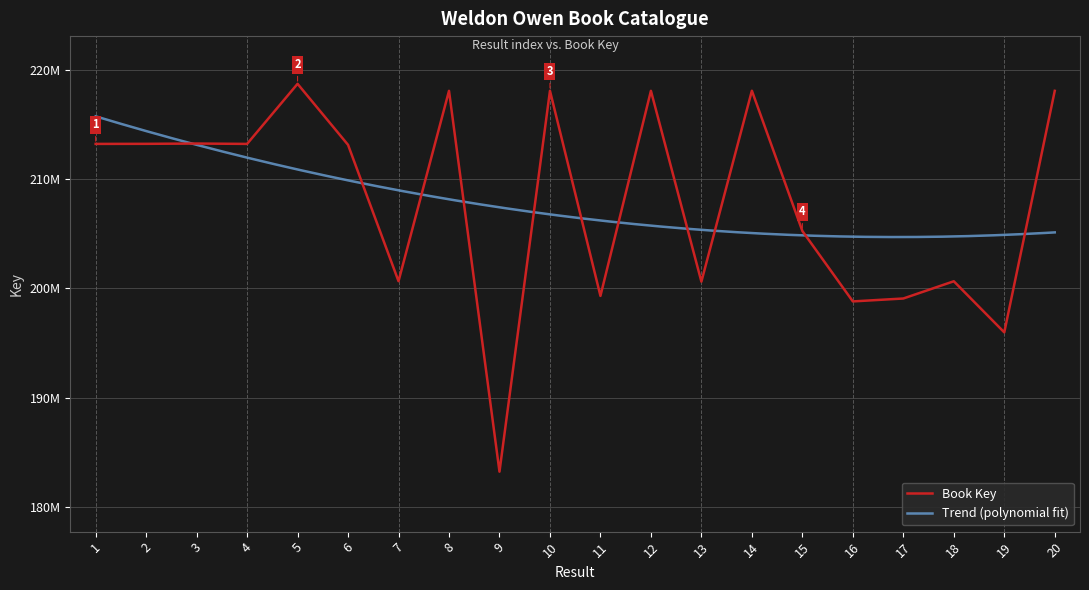

What is the approximate value at 9, to the nearest 10?

183204730